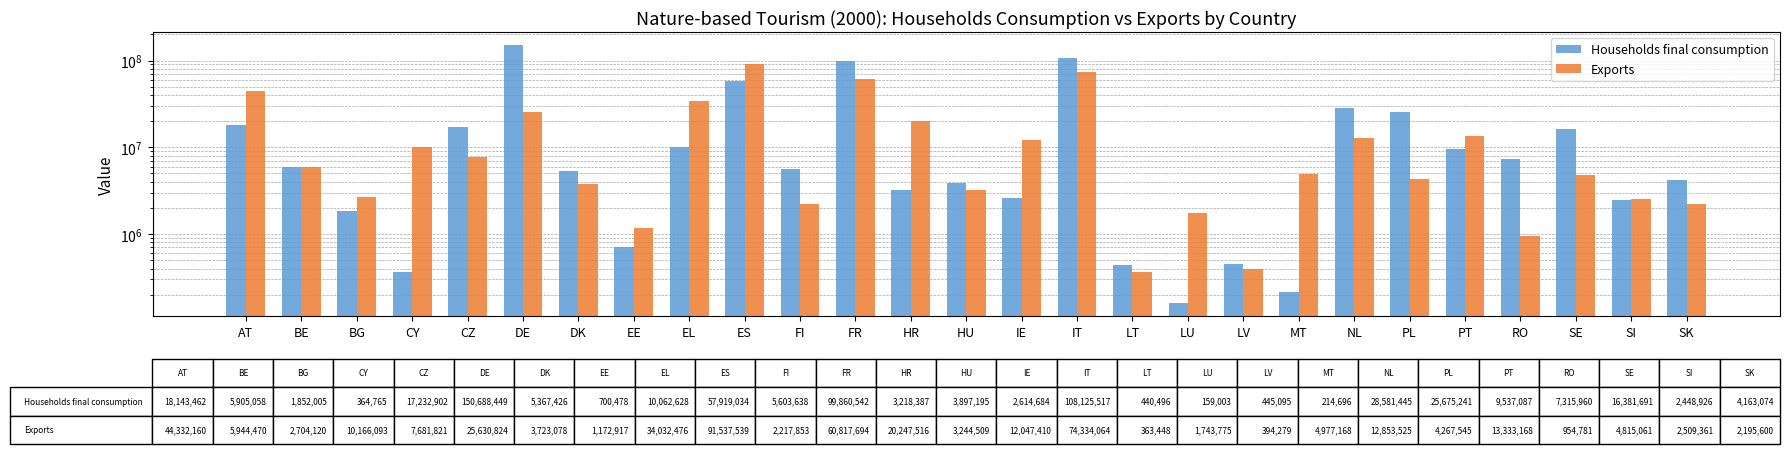

What is the minimum value for Exports?

363448